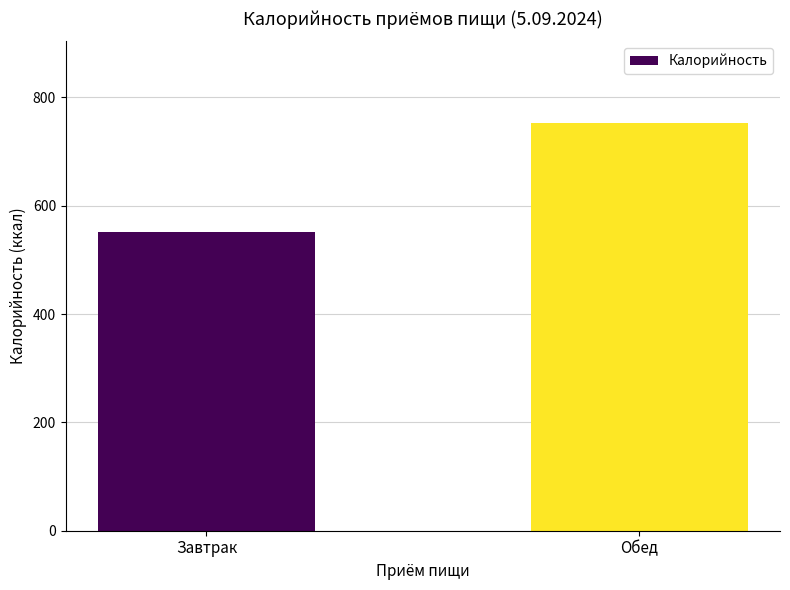

Approximately how many times larger is the value at Обед compared to Завтрак?

1.4